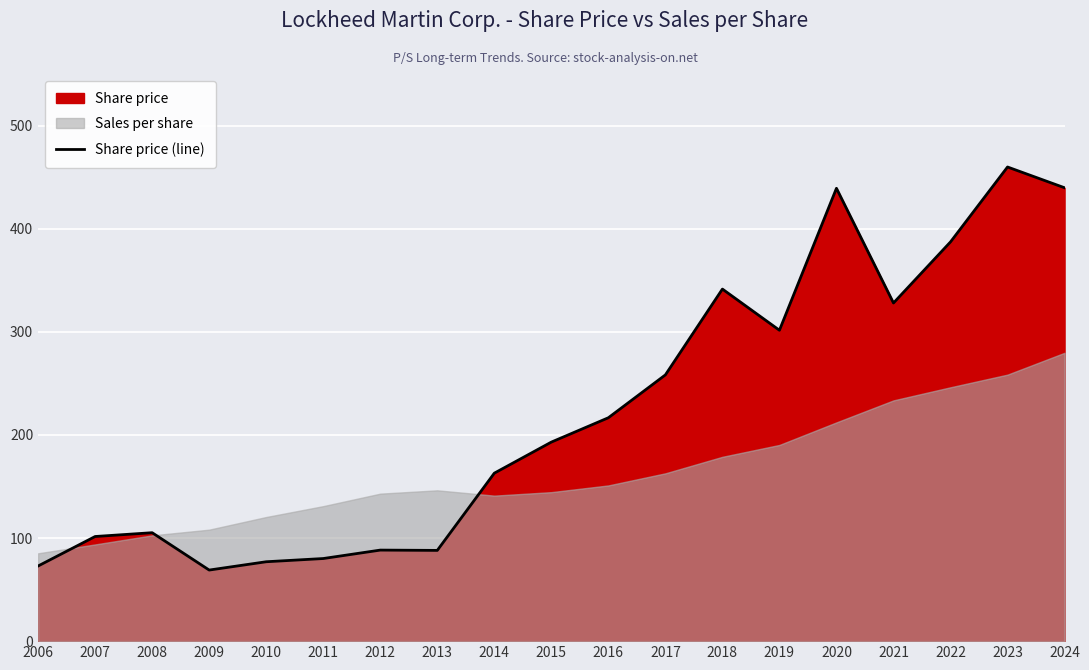

True or false: the data has more than 2 interior local peaks.

True